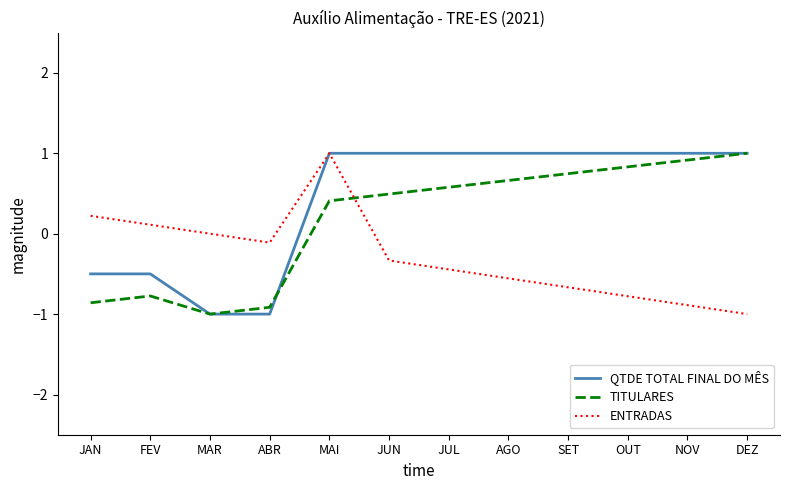

How many distinct data groups are displayed?

3